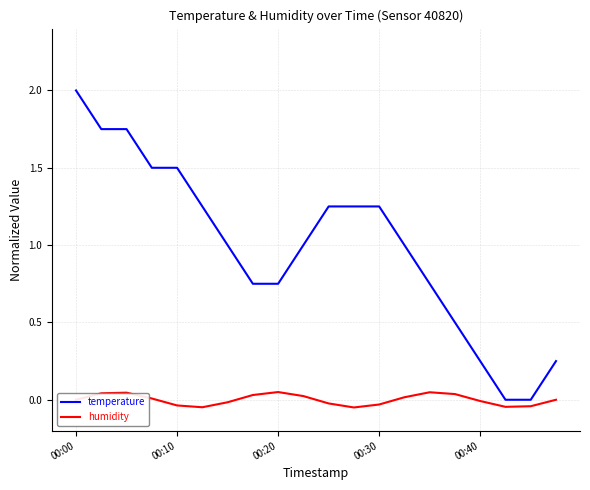

Which series has the largest total across all categories?

temperature